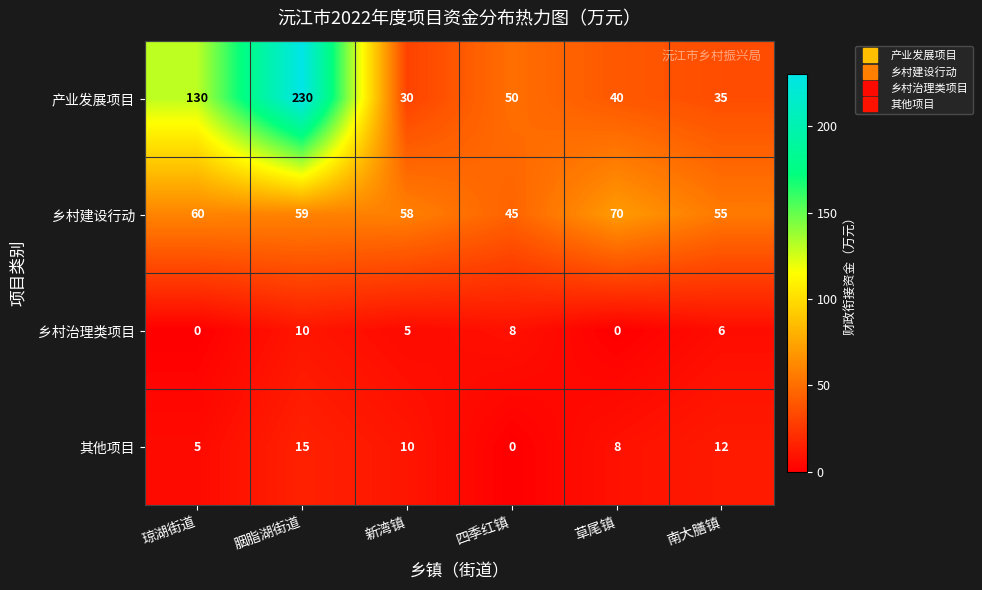

List the series in order of their peak value, lowest first.

乡村治理类项目, 其他项目, 乡村建设行动, 产业发展项目